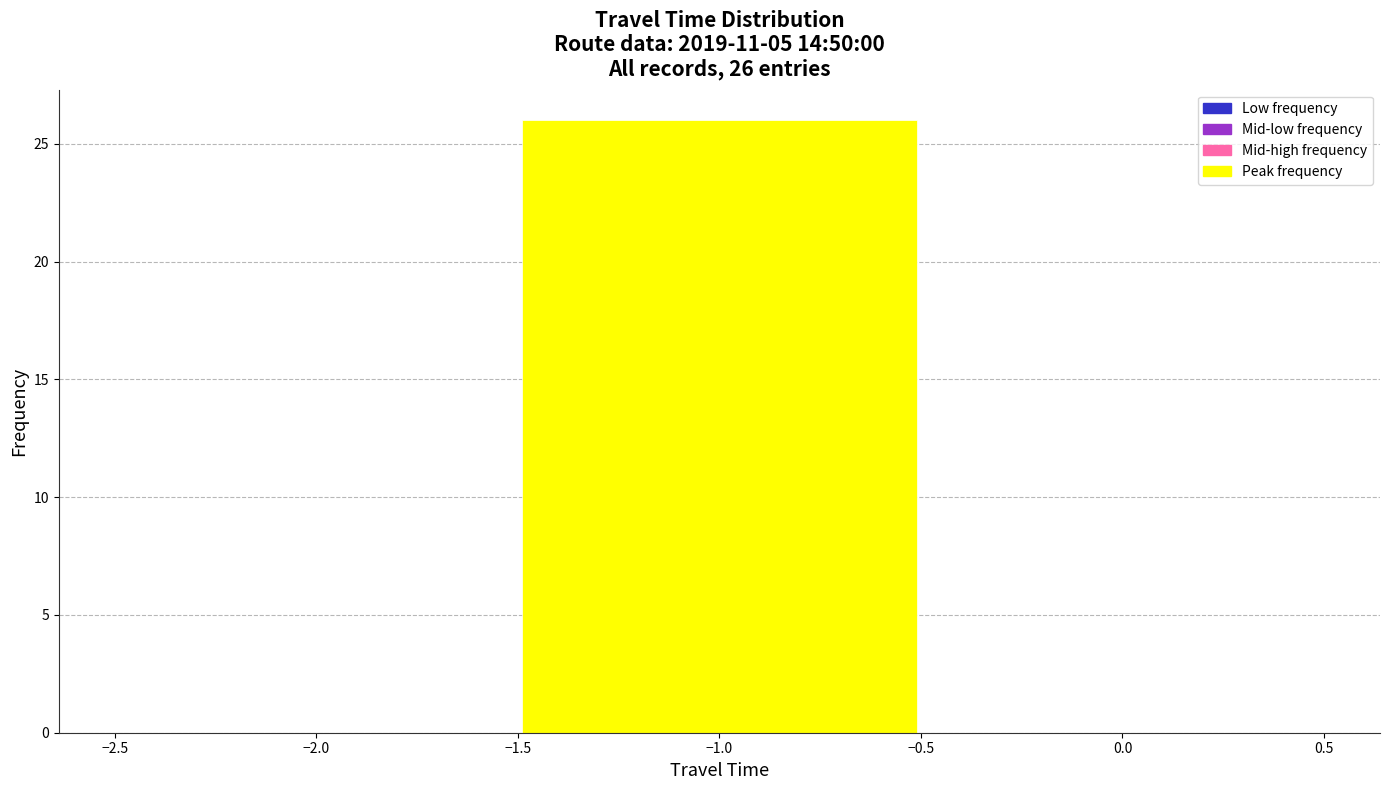

Over which range of the x-axis is the bar tallest?

-1.5 to -0.5